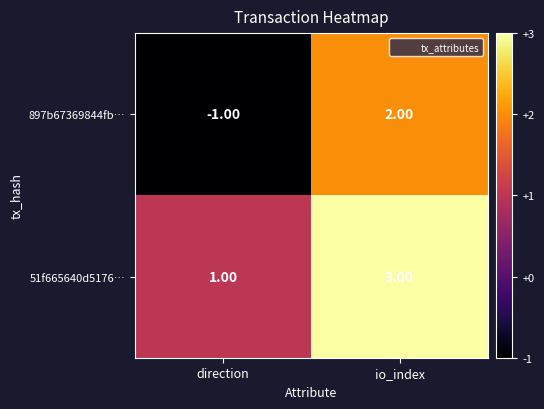

What is the sum of all 51f665640d5176… values?

4